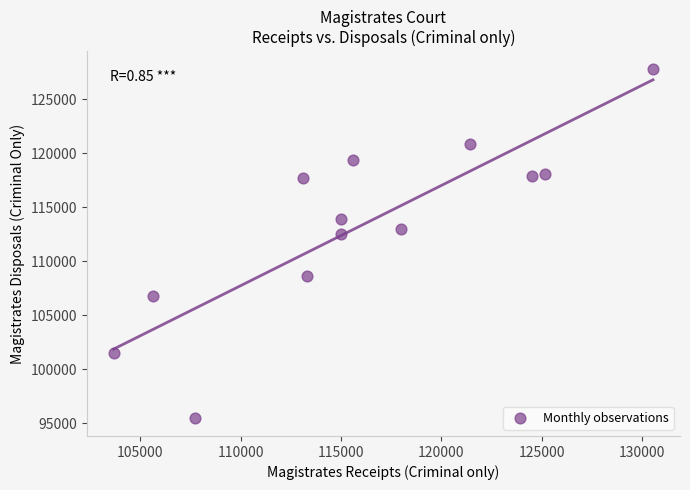

What Y value in the scatter plot is closest to 111643?

112495